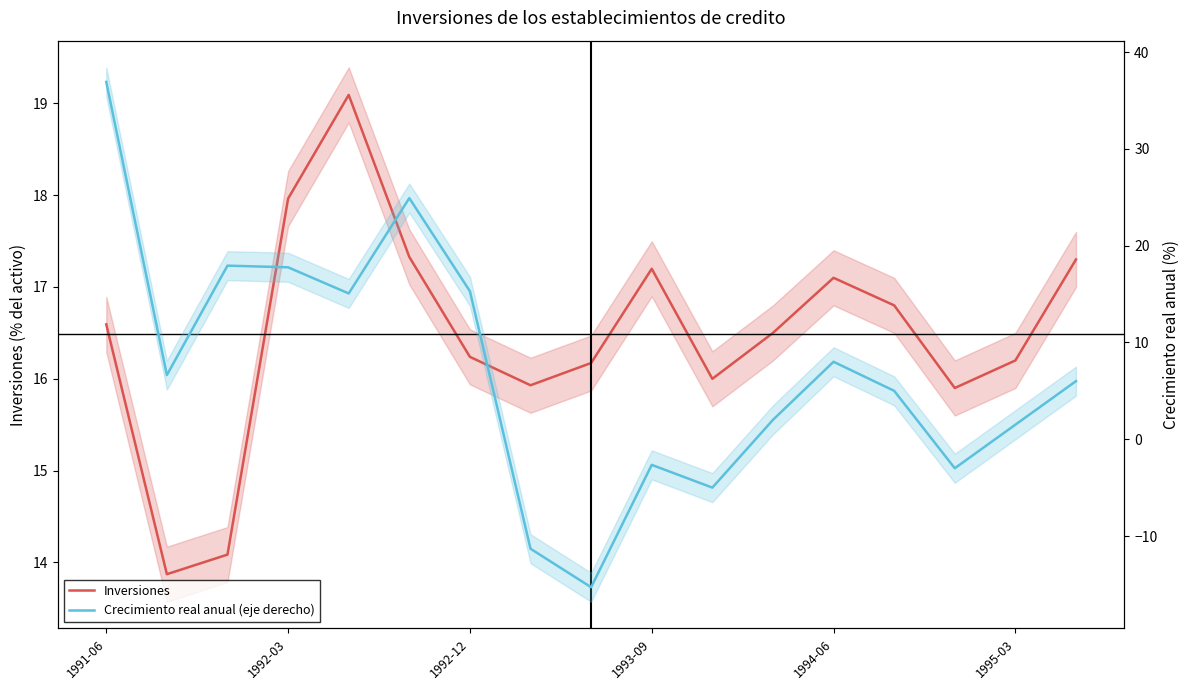

True or false: Crecimiento real anual (eje derecho) and Inversiones cross at least once.

True